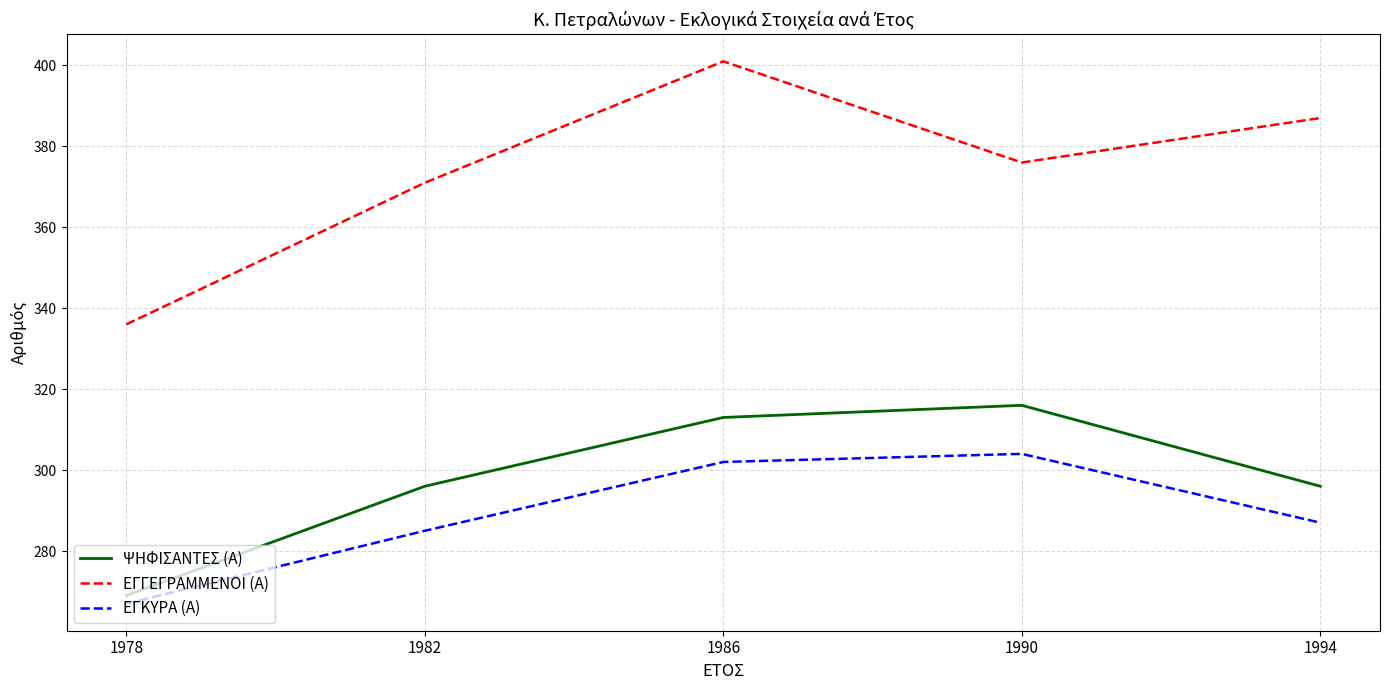

What is the difference between the ΕΓΚΥΡΑ (Α) values at 1990 and 1982?

19